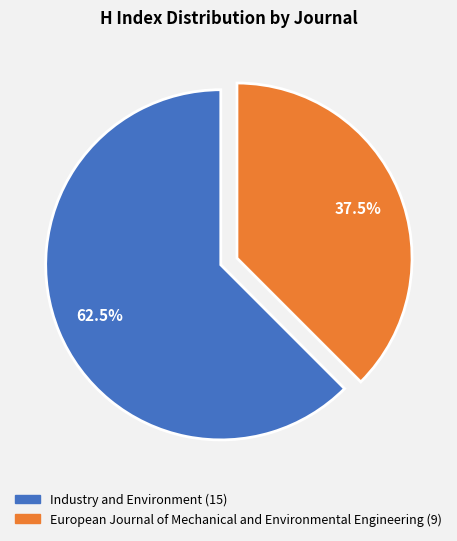

What percentage is NOT represented by European Journal of Mechanical and Environmental Engineering?

62.5%